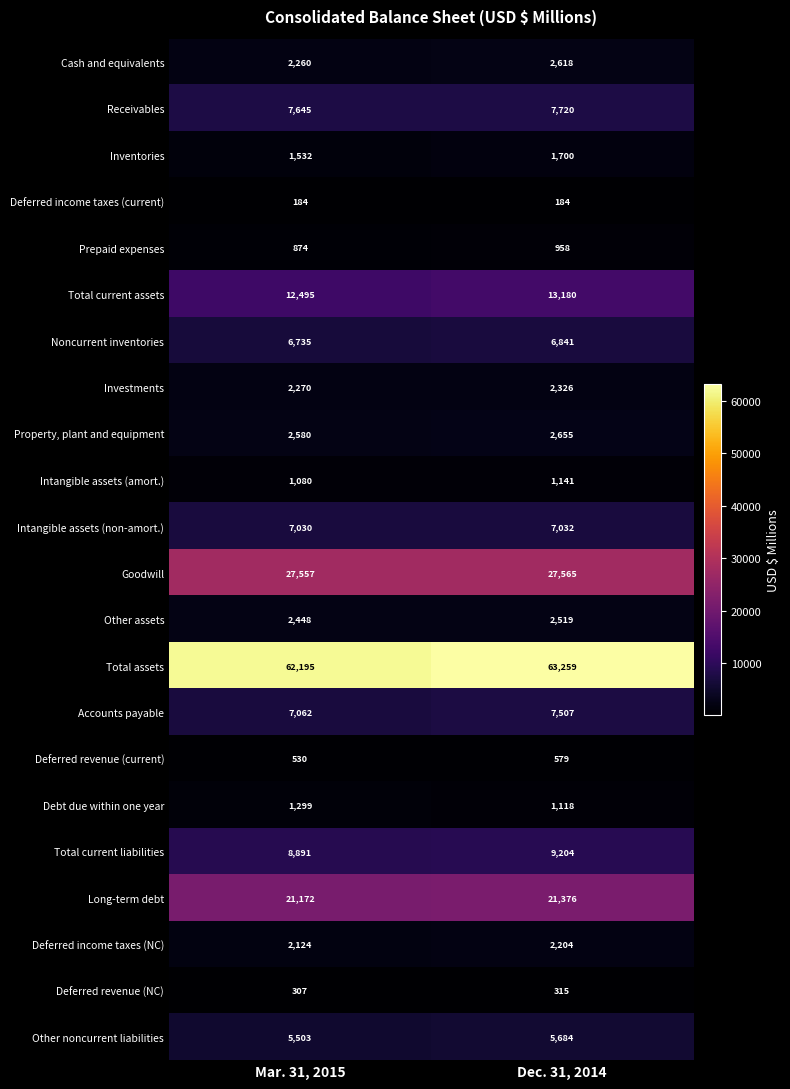

At which category is the sum across all series the highest?

Dec. 31, 2014